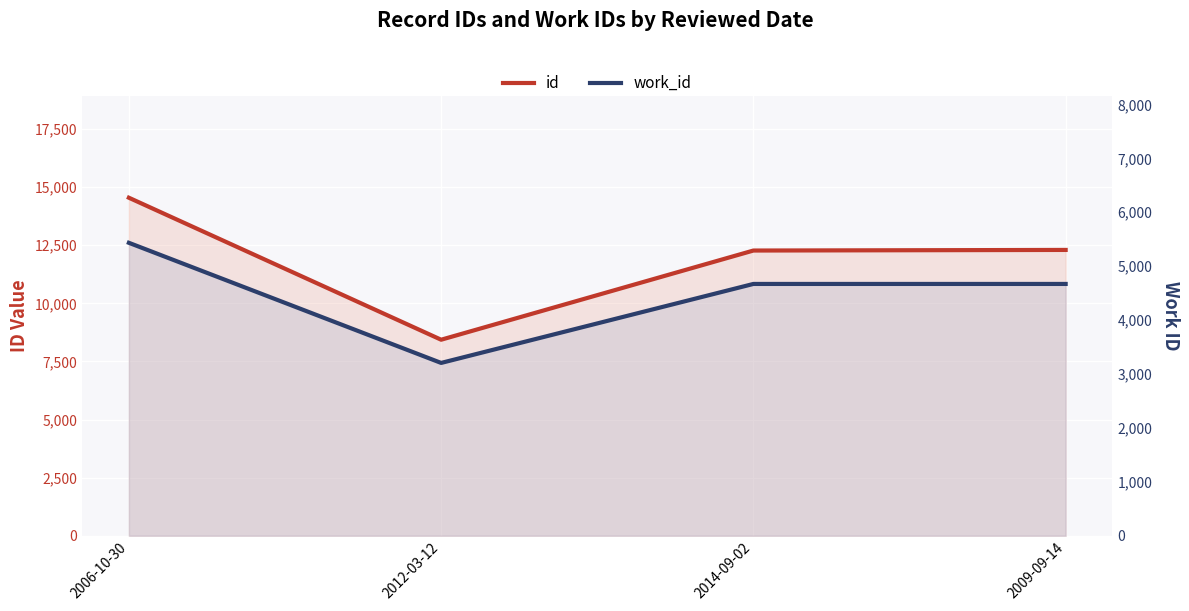

At which label does id reach its minimum?

2012-03-12